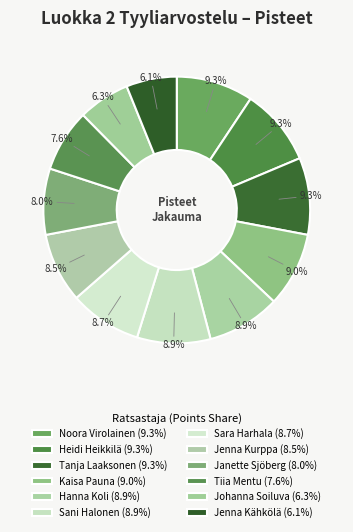

To the nearest percent, what is the average slice percentage?

8%